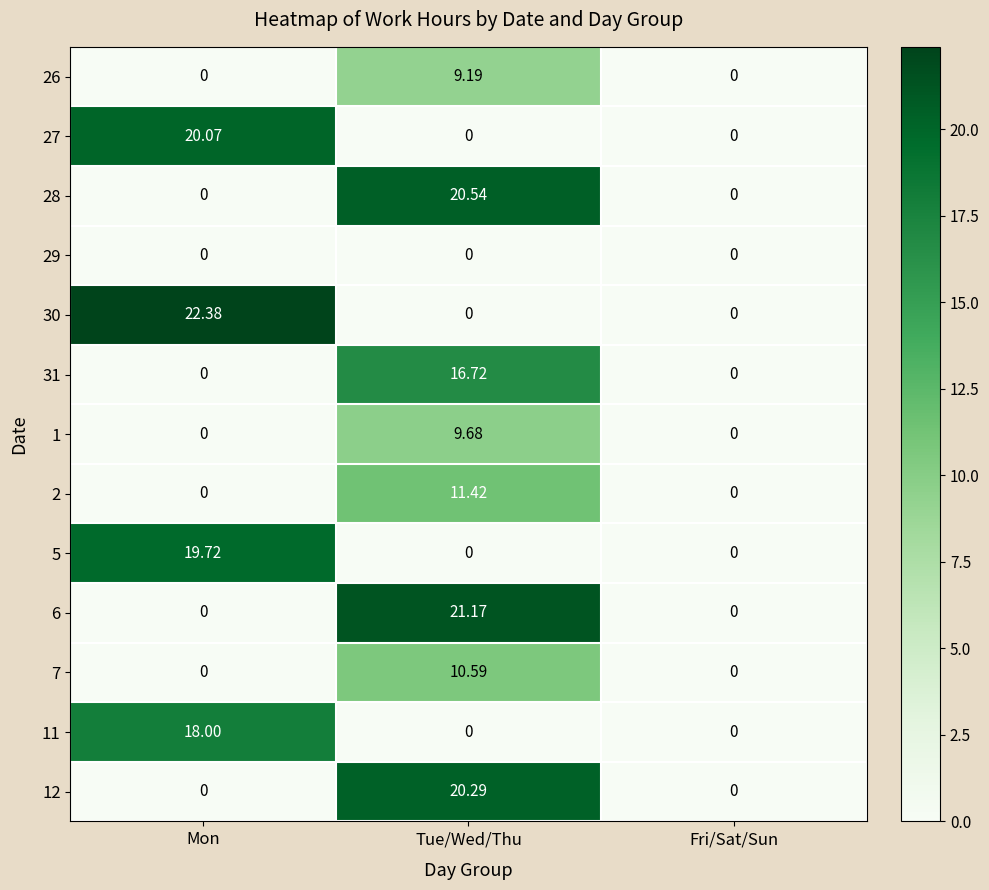

What is the total value across all series at Tue/Wed/Thu?

119.6